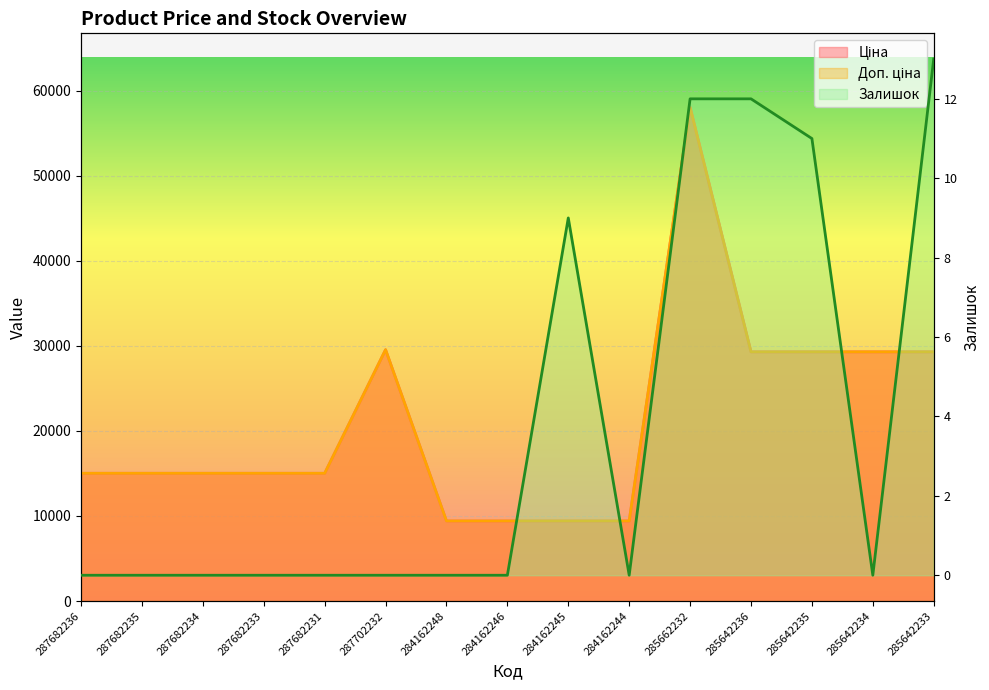

What is the sum of all Залишок values?

57.0